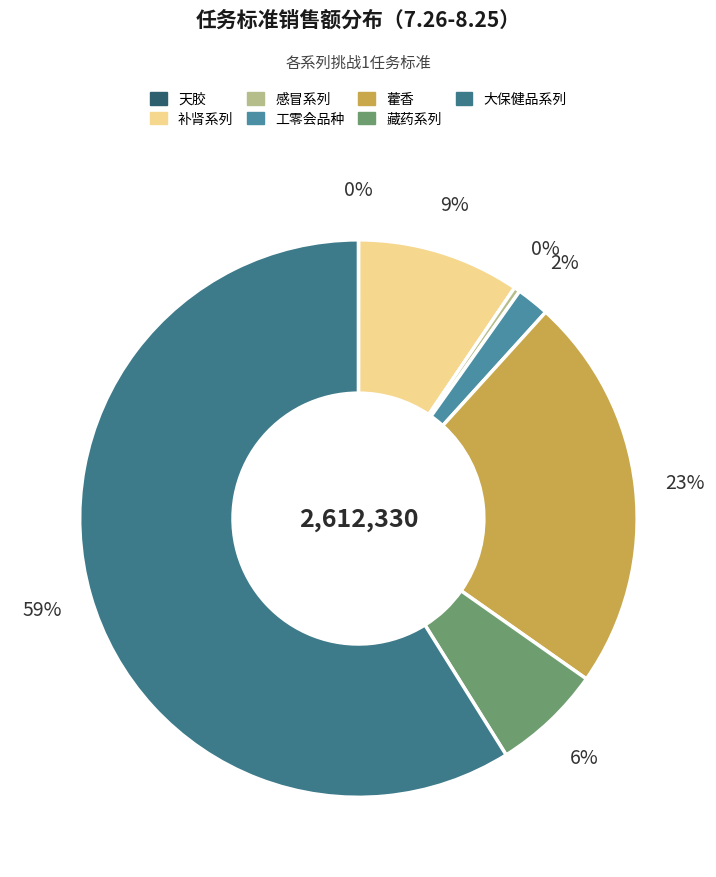

What is the smallest slice in the pie chart?

天胶